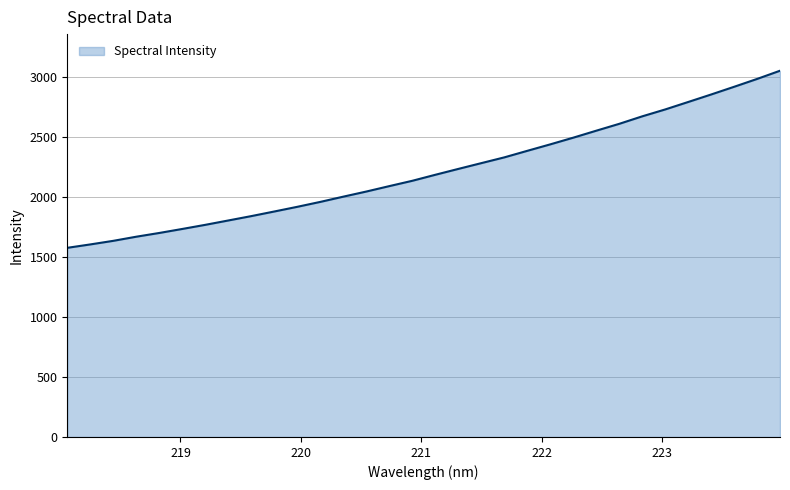

What is the difference between the maximum and minimum values?

1474.4